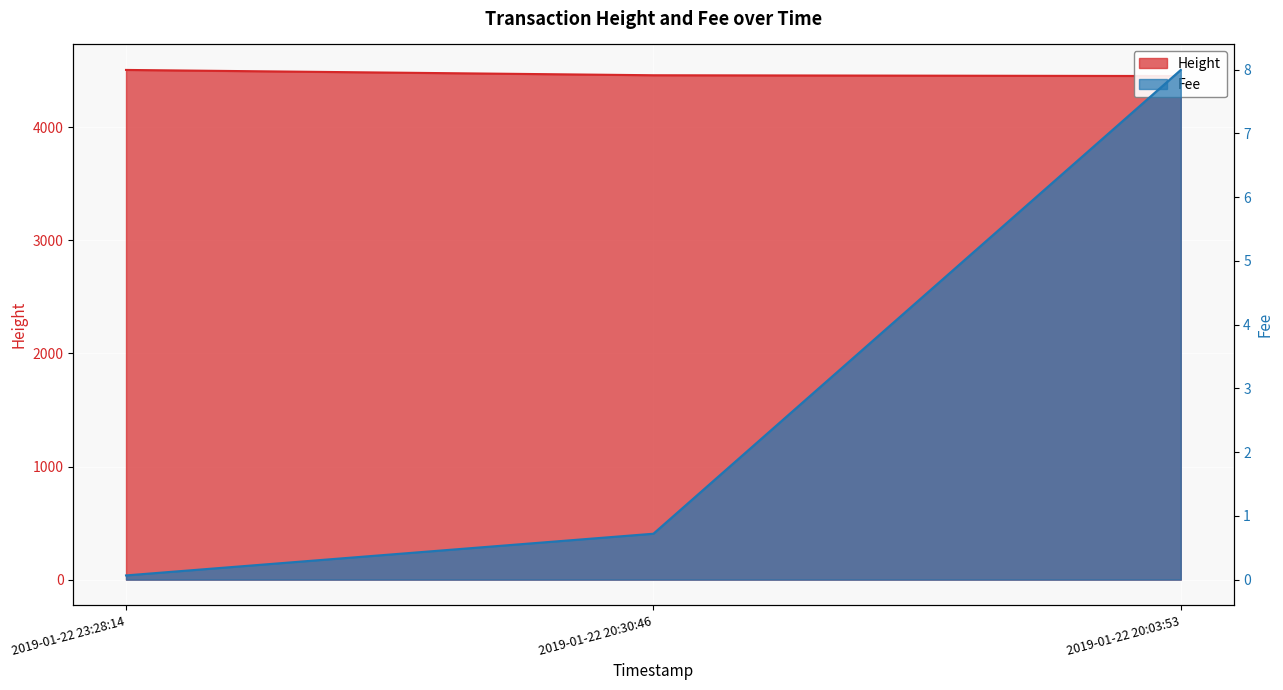

Reading right to left, extract all data points from this chart.

Height: 2019-01-22 20:03:53=4452.0	2019-01-22 20:30:46=4459.0	2019-01-22 23:28:14=4506.0
Fee: 2019-01-22 20:03:53=8.0	2019-01-22 20:30:46=0.7	2019-01-22 23:28:14=0.1